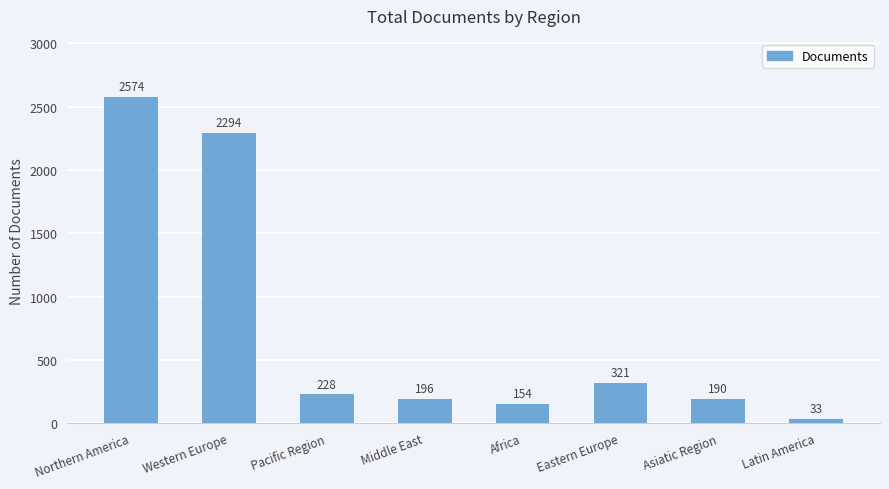

What is the difference between the maximum and second lowest values?

2420